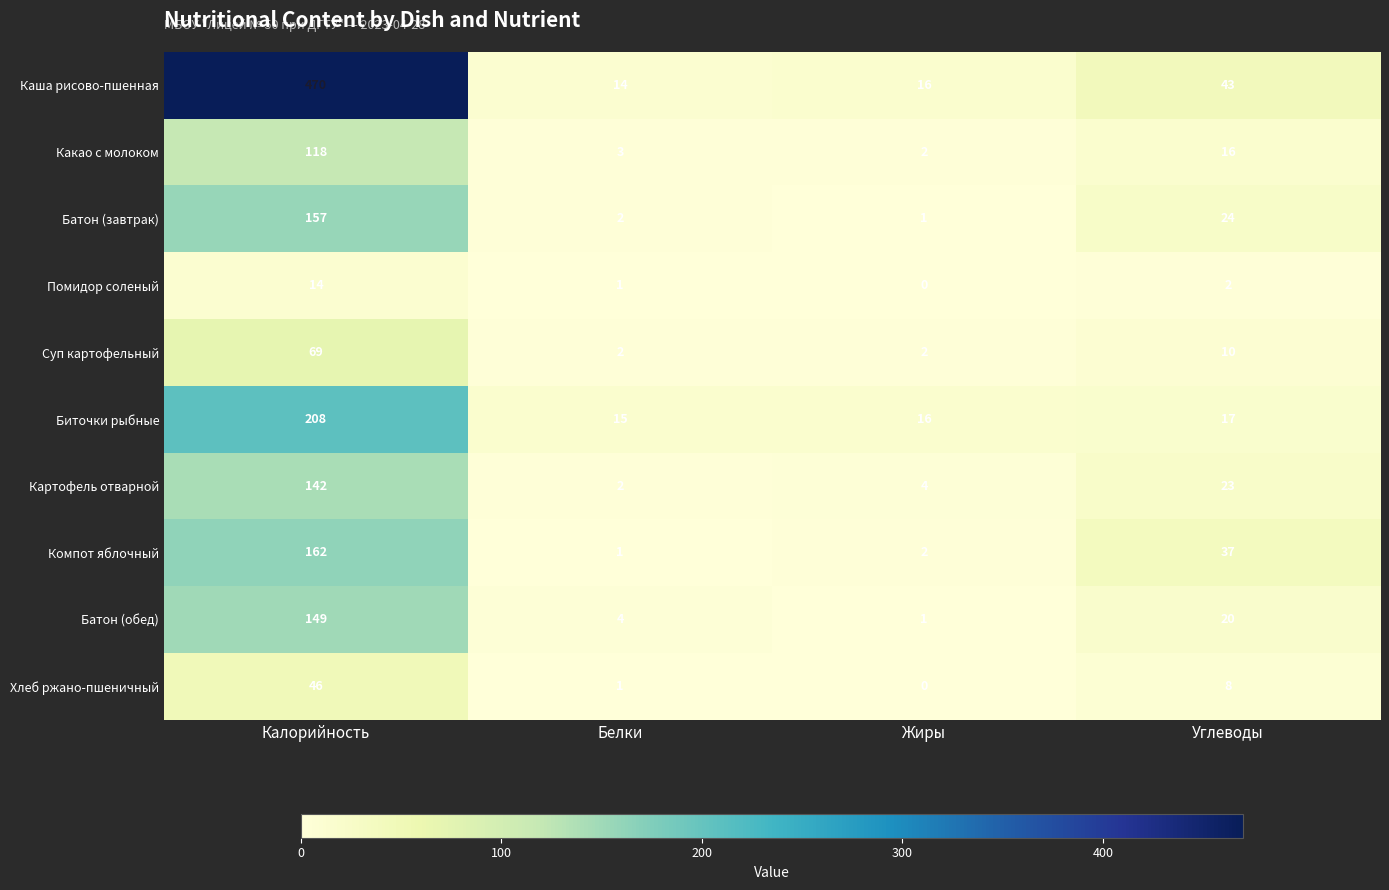

Count the number of categories in the chart.

4